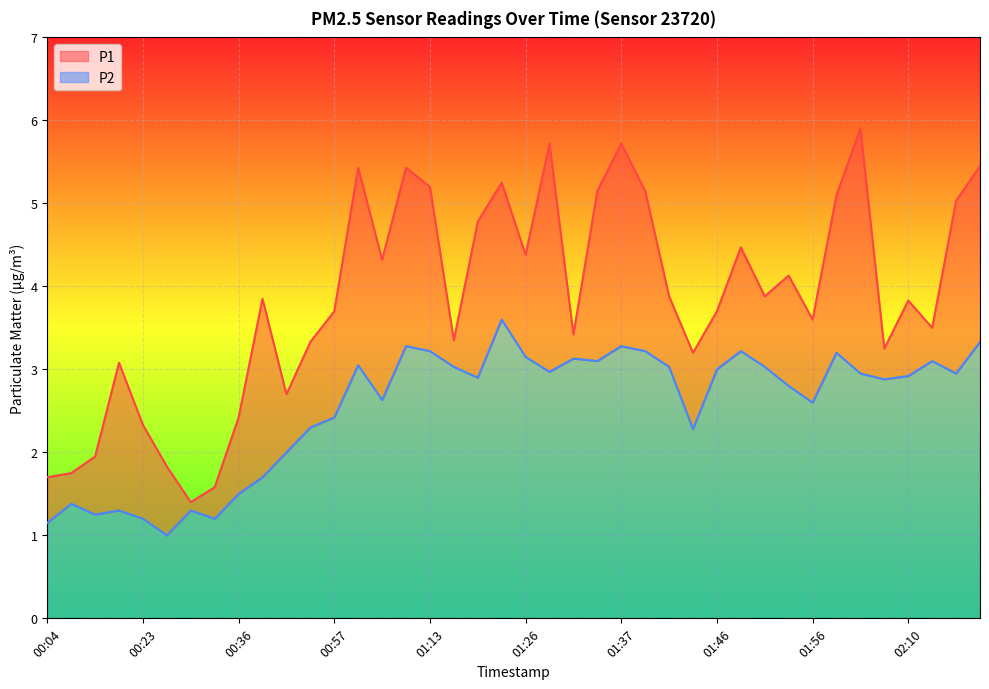

Which has a higher value, 00:31 or 01:42?

01:42